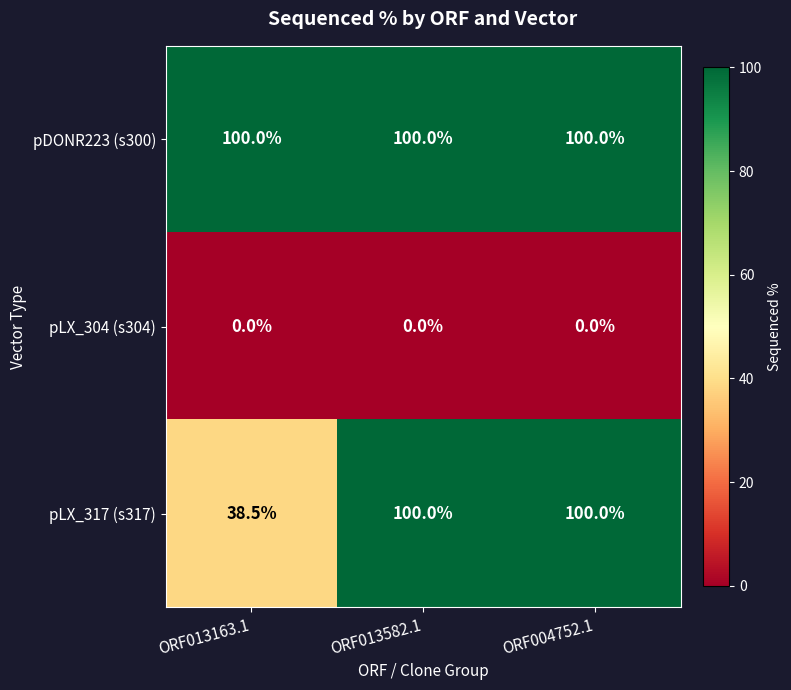

List the series in order of their overall mean, lowest first.

pLX_304 (s304), pLX_317 (s317), pDONR223 (s300)